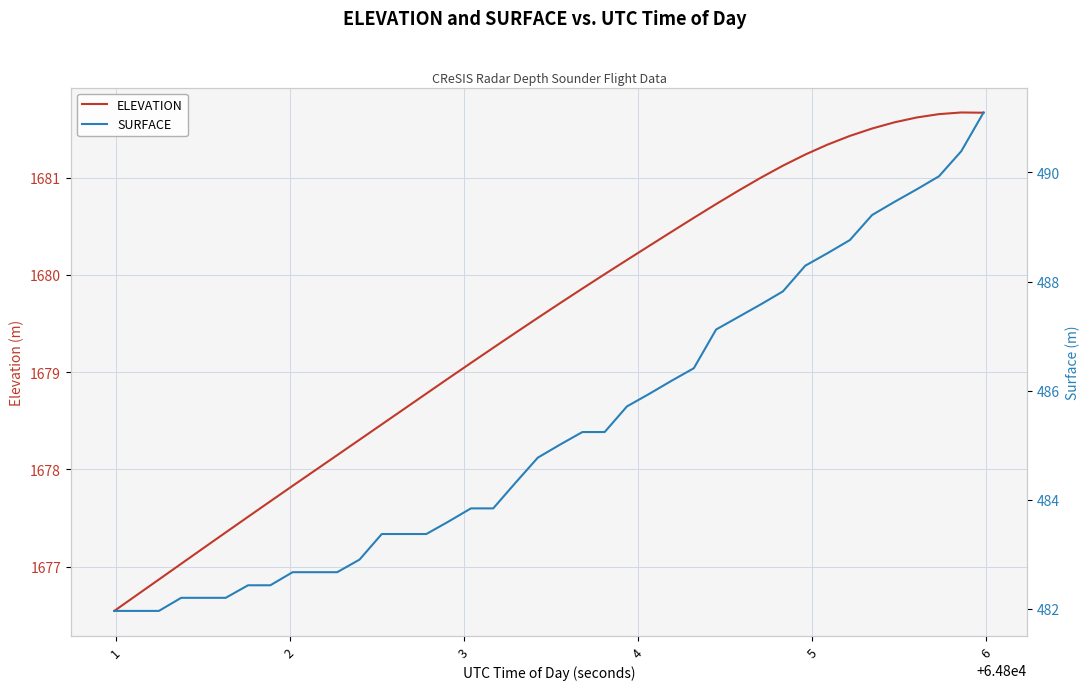

What is the lowest value of the ELEVATION series?

1676.5